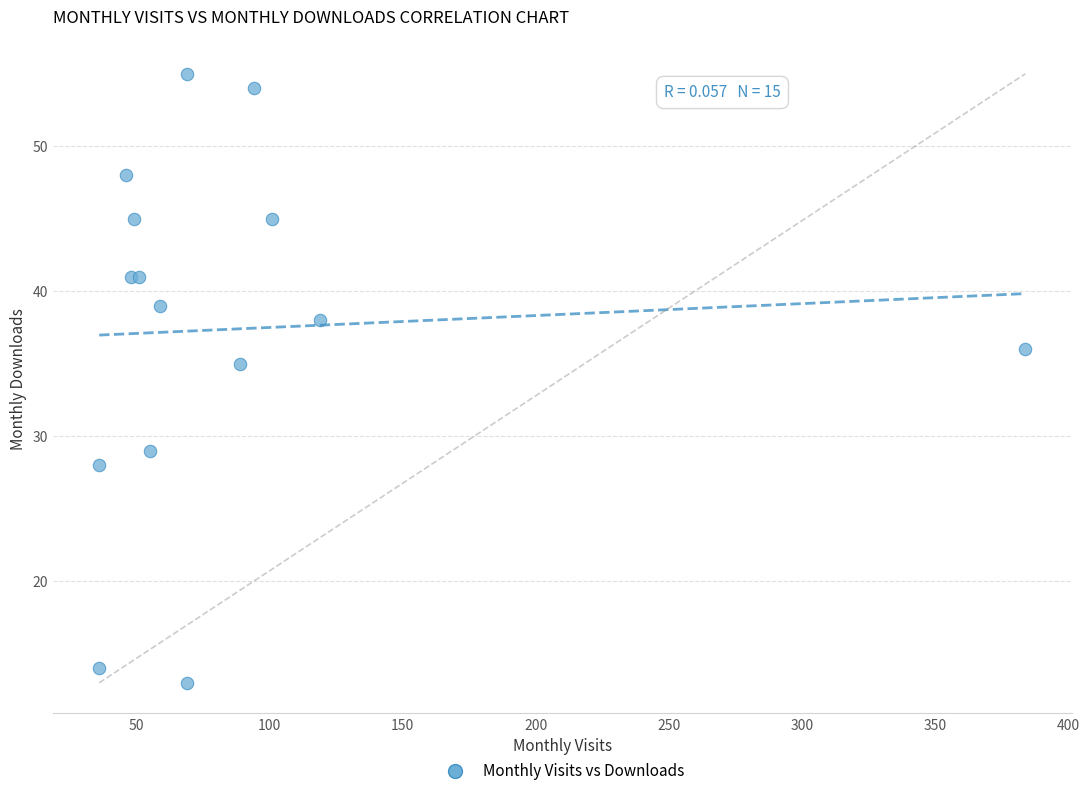

What Y value in the scatter plot is closest to 34?

35